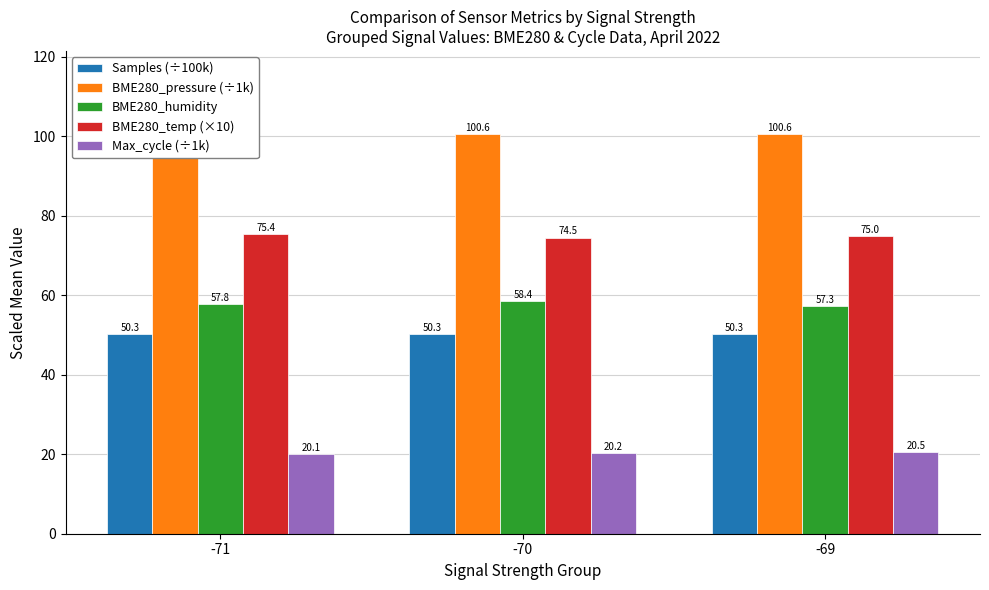

What is the difference between the BME280_temp (×10) values at -71 and -69?

0.4